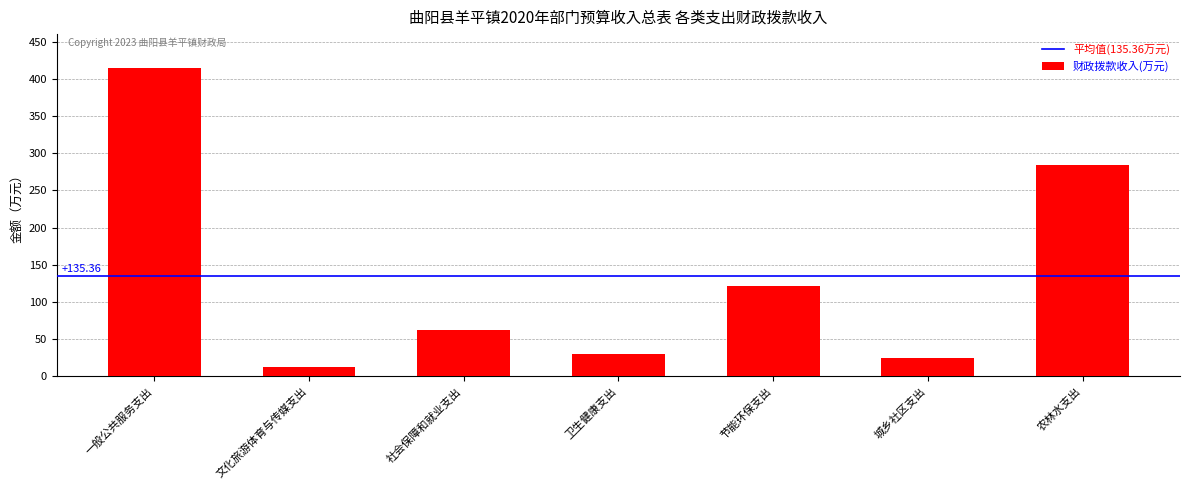

How many bars are there in total?

7